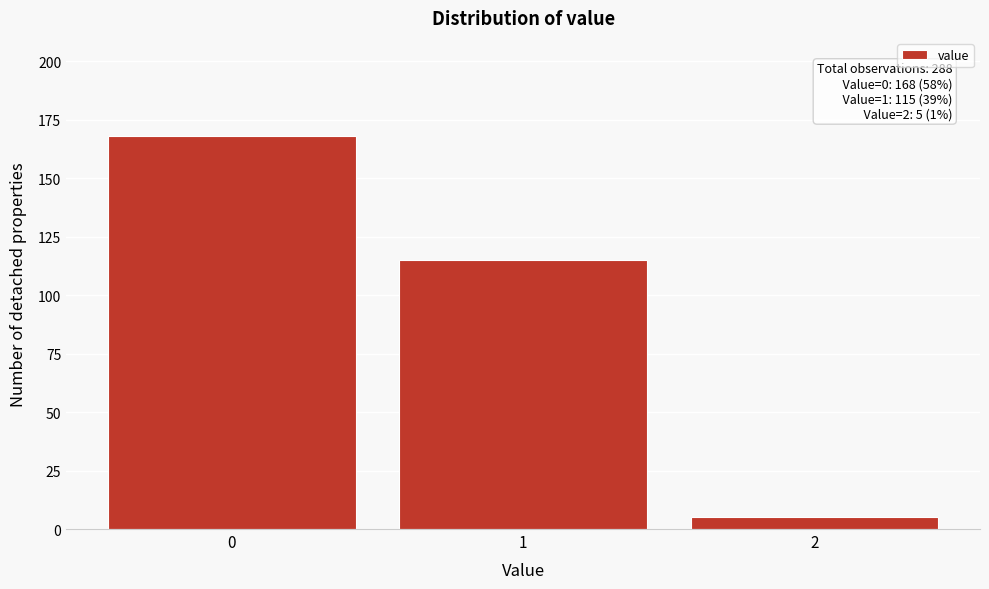

Reading left to right, what are all the values shown in this chart?

168	115	5